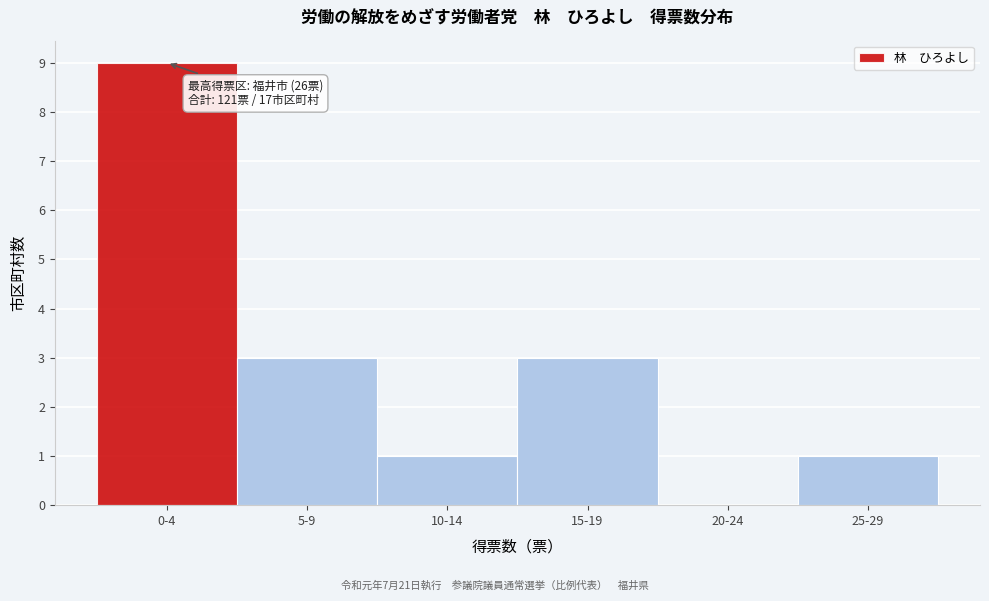

Reading left to right, transcribe all the data shown in this chart.

0-4=9	5-9=3	10-14=1	15-19=3	20-24=0	25-29=1